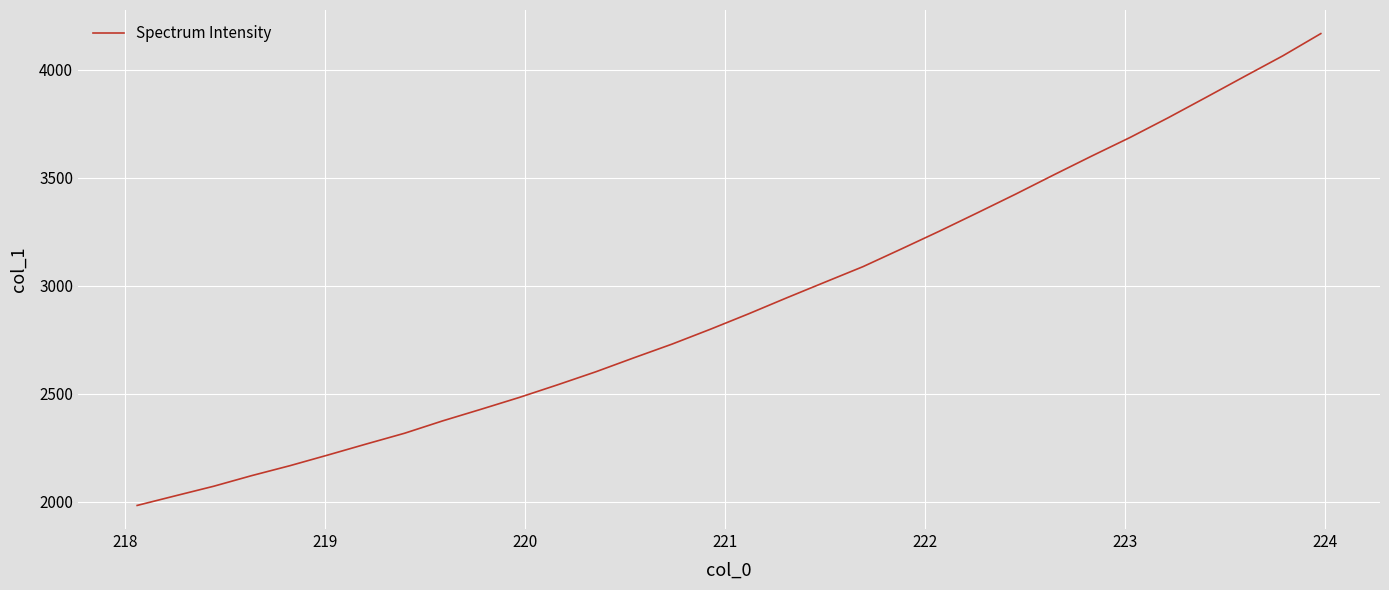

True or false: there are more than 0 points higher than both neighbors.

False